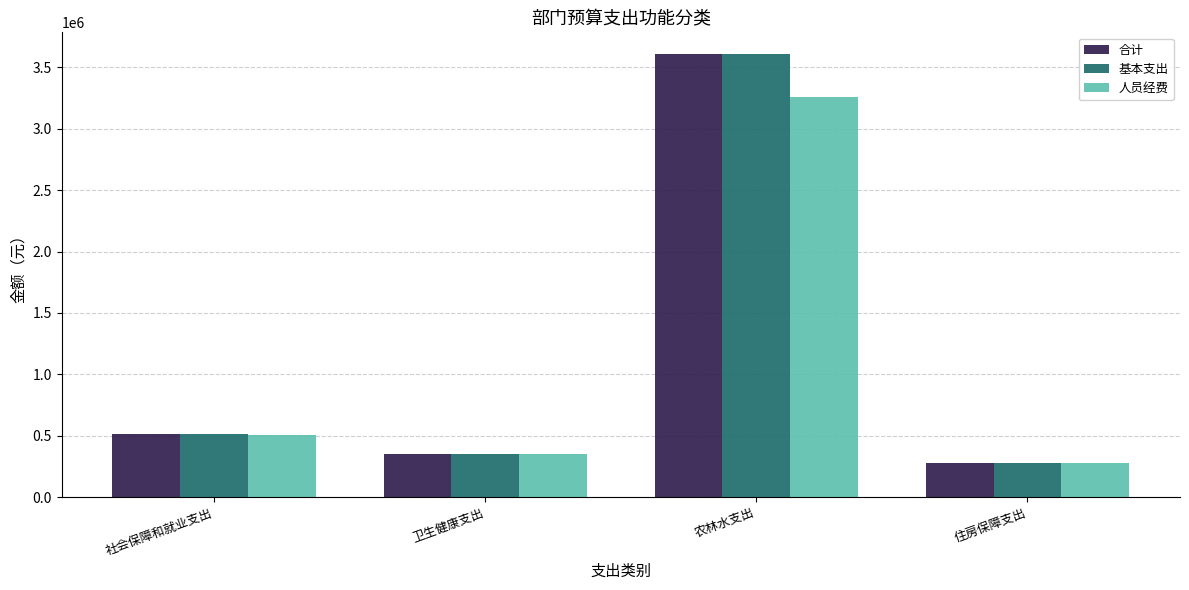

The value of 基本支出 at 农林水支出 is 3605360.5. True or false?

True